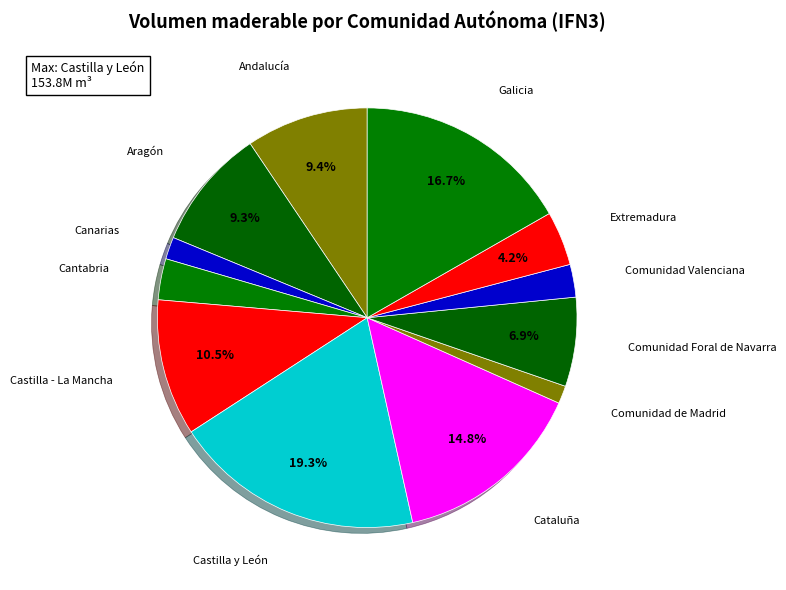

What percentage is the Cataluña slice, to the nearest percent?

15%